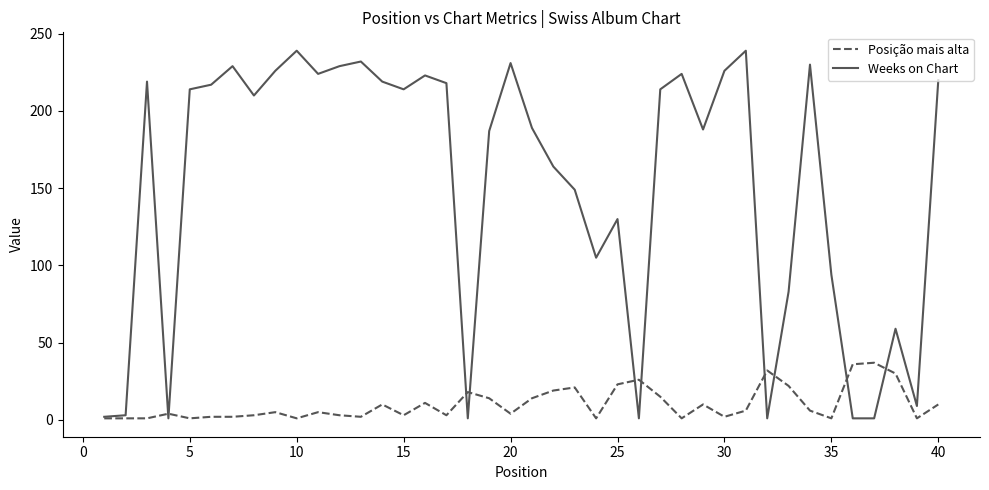

Which series has the largest range (max minus min)?

Weeks on Chart